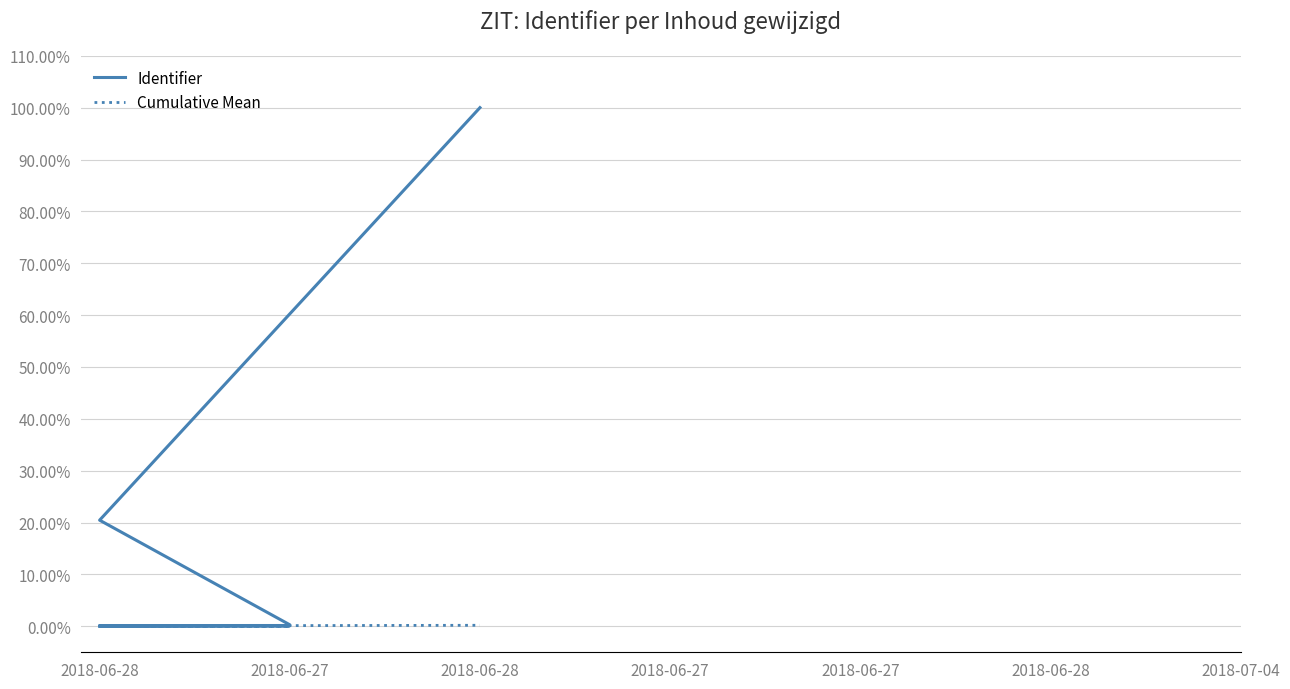

True or false: Cumulative Mean and Identifier intersect in this chart.

False